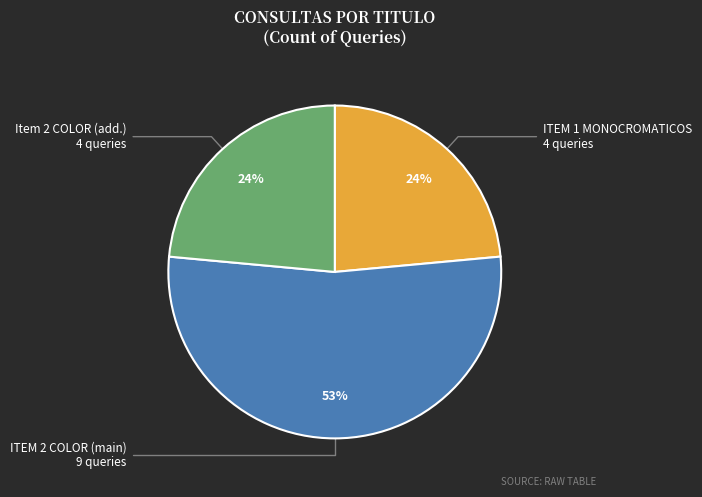

Count the number of slices in the pie.

3